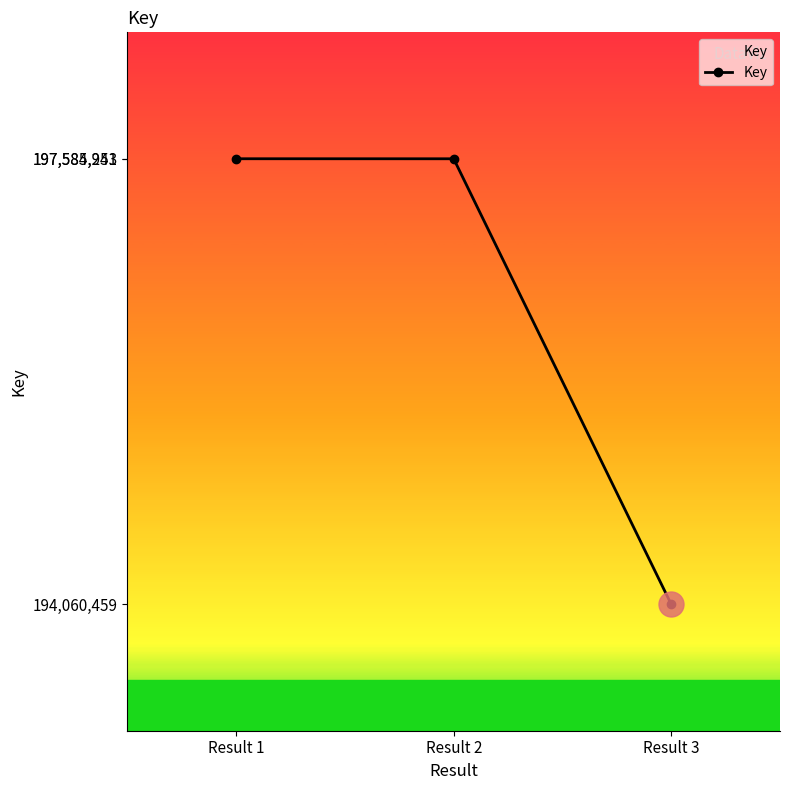

What is the difference between the maximum and minimum values?

3524782